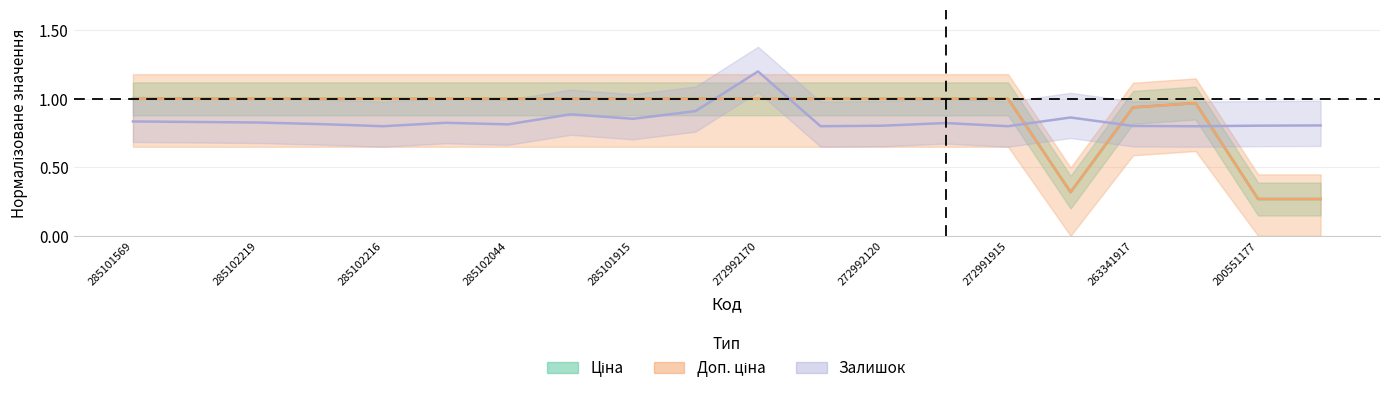

Rank the categories by Доп. ціна value from highest to lowest.

285101569, 285102221, 285102219, 285102218, 285102216, 285102120, 285102044, 285101916, 285101915, 285101913, 272992170, 272992121, 272992120, 272992030, 272991915, 254631914, 263341917, 263342030, 200551177, 200551169